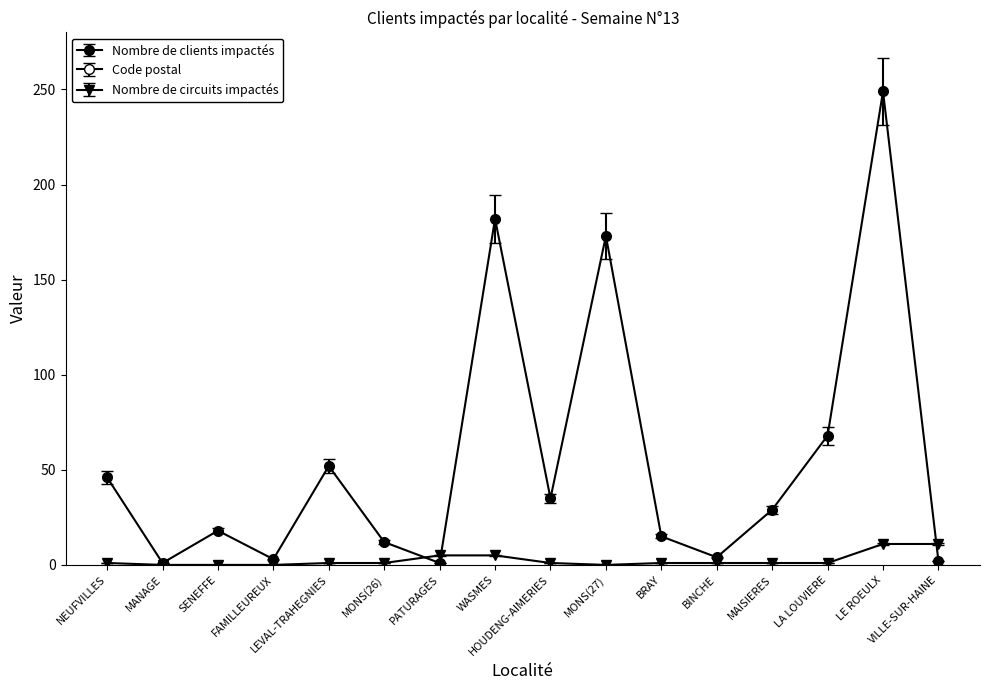

How many times do Nombre de clients impactés and Nombre de circuits impactés cross each other?

3